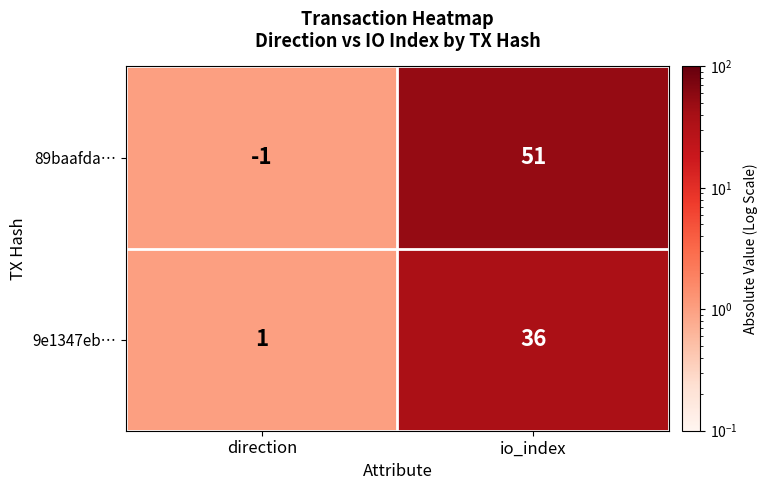

Rank the series by their maximum value, from highest to lowest.

89baafda…, 9e1347eb…